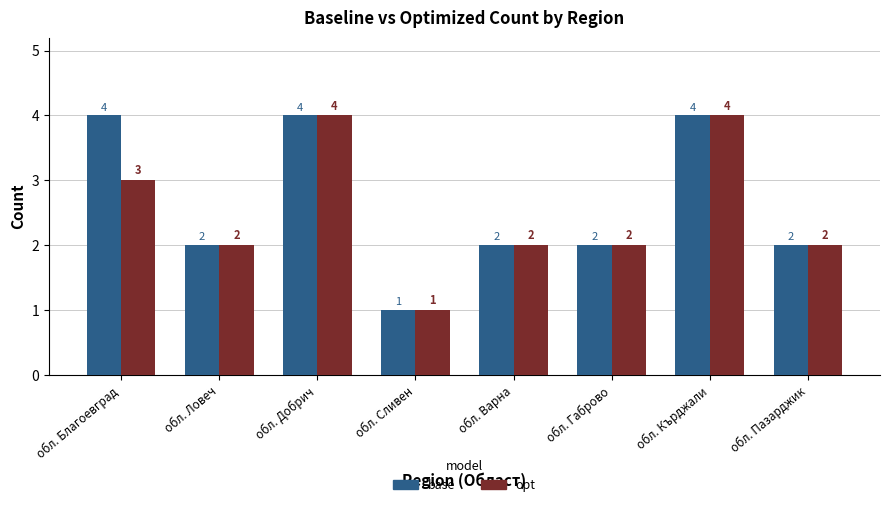

Which series has the largest total across all categories?

base